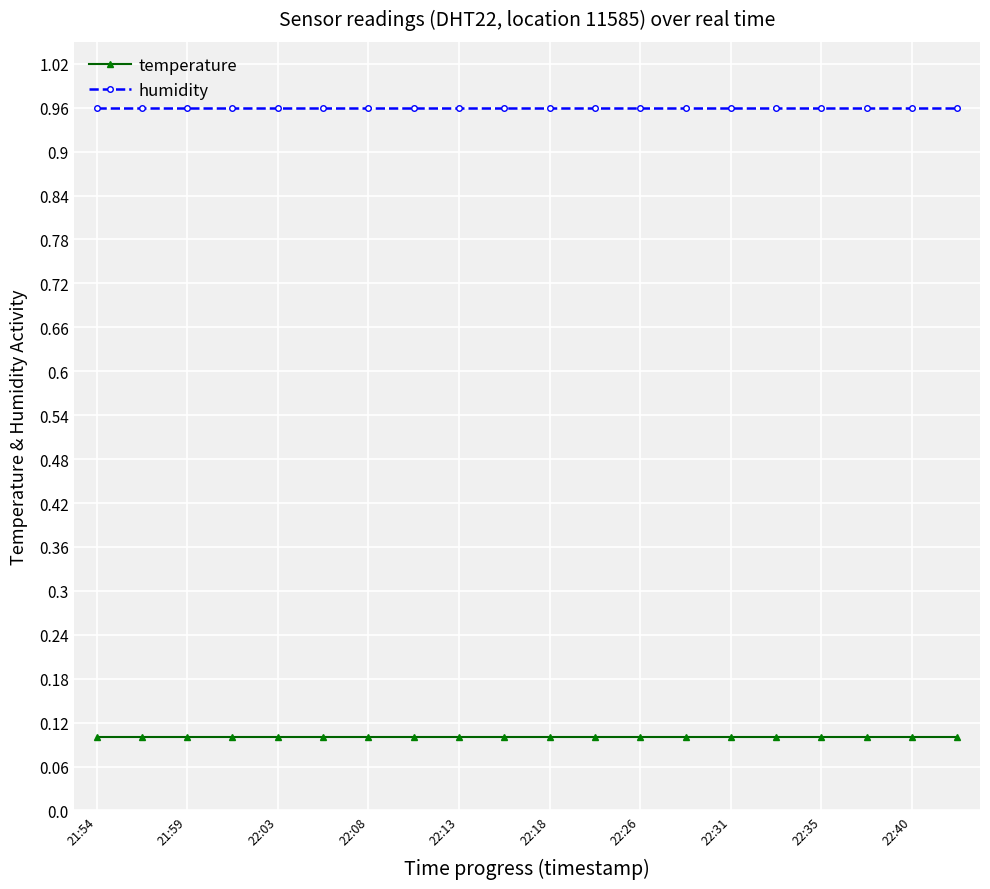

What is the value of the temperature point at the 1st from the left?

0.1